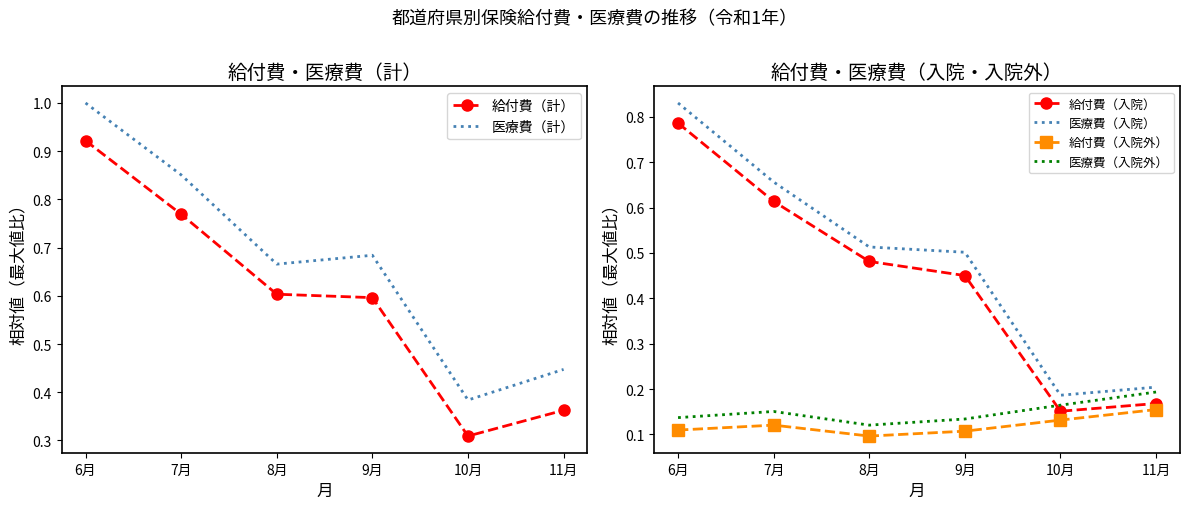

The 医療費（入院） series shows 0.5 at 8月. True or false?

True